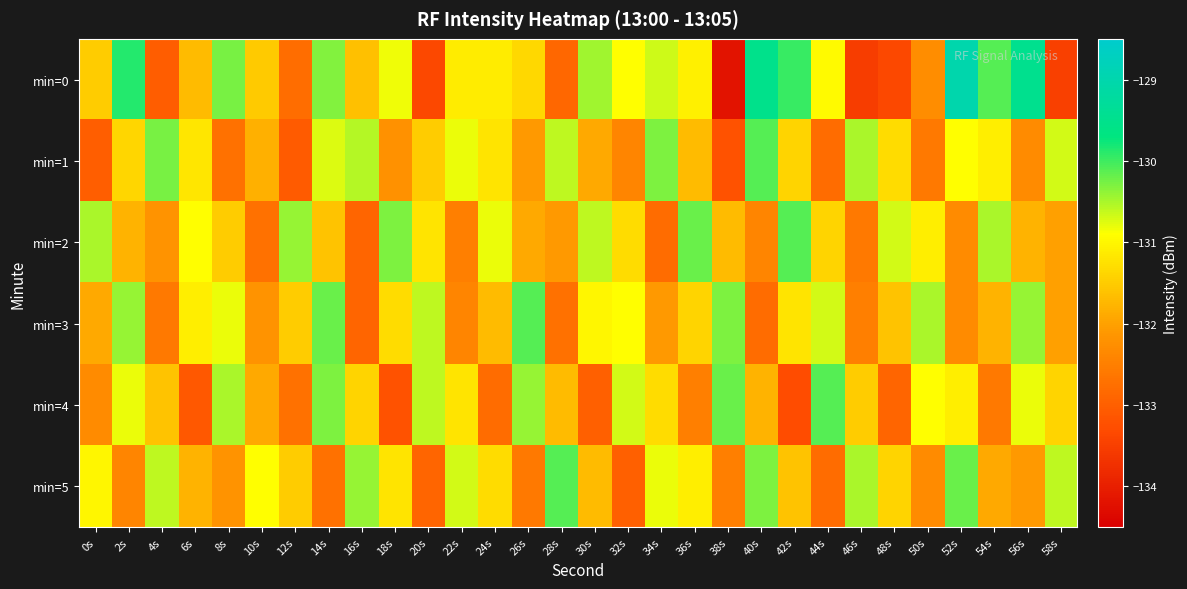

Reading left to right, transcribe all the data shown in this chart.

min=0: 0s=-131.5	2s=-129.9	4s=-133.0	6s=-131.7	8s=-130.3	10s=-131.5	12s=-132.8	14s=-130.3	16s=-131.6	18s=-130.8	20s=-133.4	22s=-131.1	24s=-131.1	26s=-131.3	28s=-132.9	30s=-130.5	32s=-130.9	34s=-130.7	36s=-131.1	38s=-134.2	40s=-129.5	42s=-130.0	44s=-131.0	46s=-133.5	48s=-133.4	50s=-132.3	52s=-129.0	54s=-130.1	56s=-129.5	58s=-133.5
min=1: 0s=-133.0	2s=-131.4	4s=-130.3	6s=-131.2	8s=-132.7	10s=-131.8	12s=-133.0	14s=-130.7	16s=-130.6	18s=-132.2	20s=-131.5	22s=-130.8	24s=-131.2	26s=-132.1	28s=-130.6	30s=-131.9	32s=-132.4	34s=-130.3	36s=-131.7	38s=-133.2	40s=-130.1	42s=-131.4	44s=-132.8	46s=-130.5	48s=-131.3	50s=-132.6	52s=-130.9	54s=-131.1	56s=-132.3	58s=-130.7
min=2: 0s=-130.5	2s=-131.8	4s=-132.2	6s=-130.9	8s=-131.5	10s=-132.7	12s=-130.4	14s=-131.6	16s=-132.9	18s=-130.3	20s=-131.2	22s=-132.5	24s=-130.8	26s=-131.9	28s=-132.1	30s=-130.6	32s=-131.3	34s=-132.8	36s=-130.2	38s=-131.7	40s=-132.4	42s=-130.1	44s=-131.4	46s=-132.6	48s=-130.7	50s=-131.1	52s=-132.3	54s=-130.5	56s=-131.8	58s=-132.0
min=3: 0s=-131.9	2s=-130.4	4s=-132.6	6s=-131.1	8s=-130.8	10s=-132.2	12s=-131.5	14s=-130.2	16s=-132.9	18s=-131.3	20s=-130.6	22s=-132.4	24s=-131.7	26s=-130.1	28s=-132.7	30s=-131.0	32s=-130.9	34s=-132.1	36s=-131.4	38s=-130.3	40s=-132.8	42s=-131.2	44s=-130.7	46s=-132.5	48s=-131.6	50s=-130.5	52s=-132.3	54s=-131.8	56s=-130.4	58s=-132.0
min=4: 0s=-132.3	2s=-130.8	4s=-131.6	6s=-133.1	8s=-130.5	10s=-131.9	12s=-132.7	14s=-130.3	16s=-131.4	18s=-133.2	20s=-130.6	22s=-131.2	24s=-132.8	26s=-130.4	28s=-131.7	30s=-133.0	32s=-130.7	34s=-131.3	36s=-132.5	38s=-130.2	40s=-131.8	42s=-133.3	44s=-130.1	46s=-131.5	48s=-132.9	50s=-130.9	52s=-131.1	54s=-132.6	56s=-130.8	58s=-131.4
min=5: 0s=-131.0	2s=-132.4	4s=-130.6	6s=-131.8	8s=-132.2	10s=-130.9	12s=-131.5	14s=-132.7	16s=-130.4	18s=-131.2	20s=-132.9	22s=-130.7	24s=-131.3	26s=-132.6	28s=-130.1	30s=-131.7	32s=-133.0	34s=-130.8	36s=-131.1	38s=-132.5	40s=-130.3	42s=-131.6	44s=-132.8	46s=-130.5	48s=-131.4	50s=-132.3	52s=-130.2	54s=-131.9	56s=-132.1	58s=-130.6